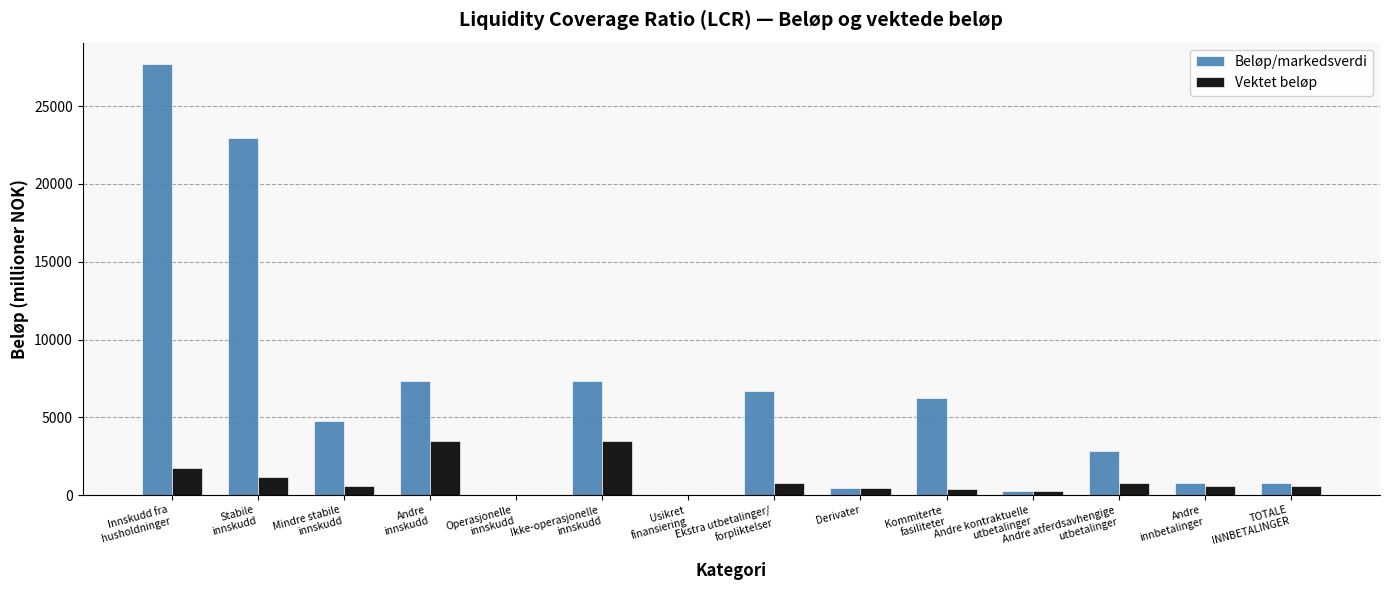

Which series has the largest total across all categories?

Beløp/markedsverdi